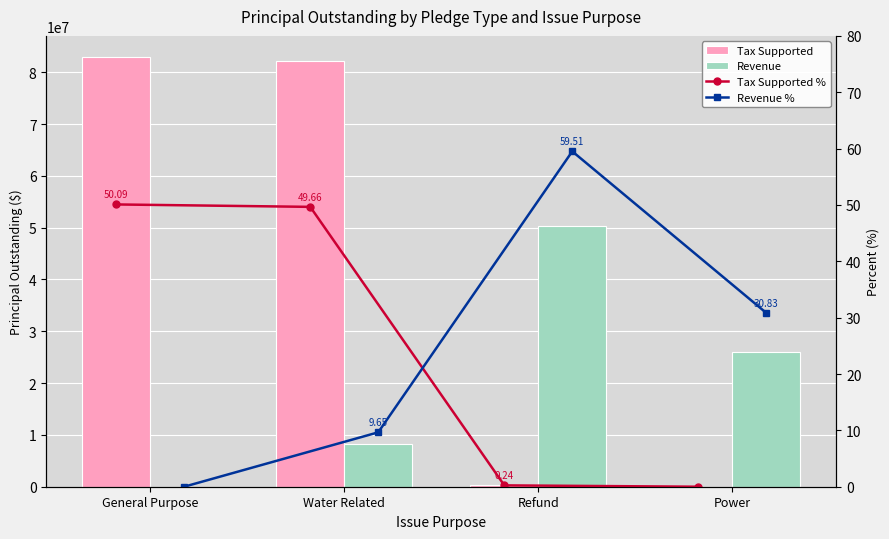

What is the label of the 4th bar from the right?

General Purpose